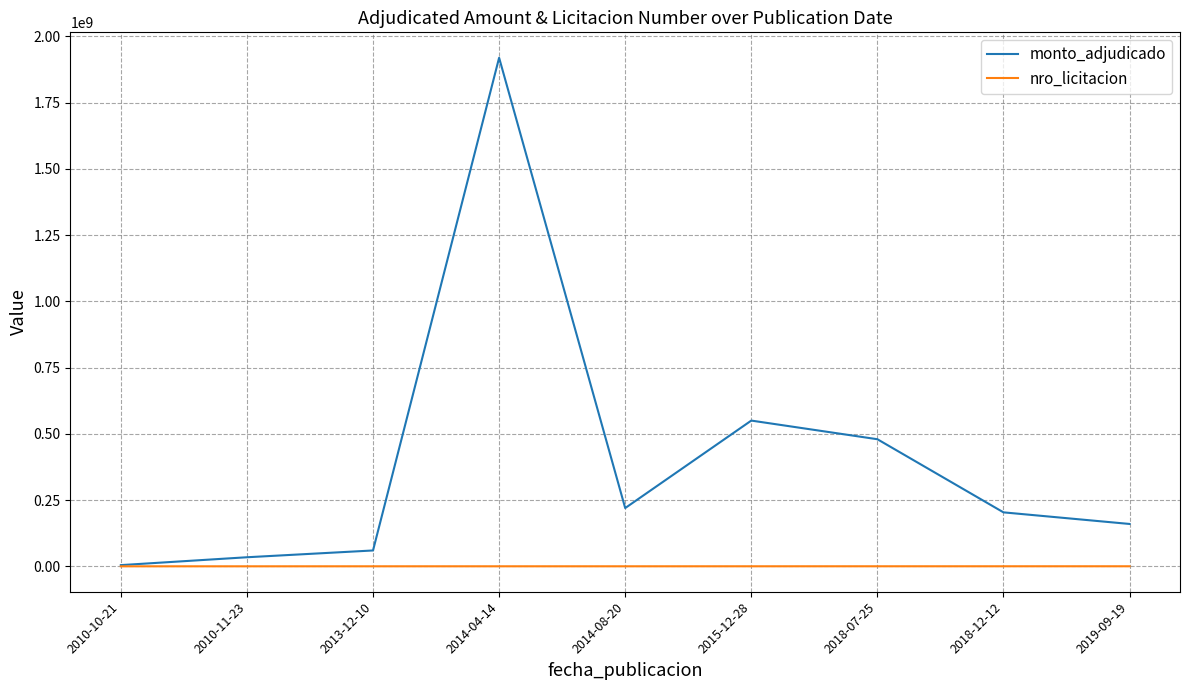

At which category is the sum across all series the highest?

2014-04-14